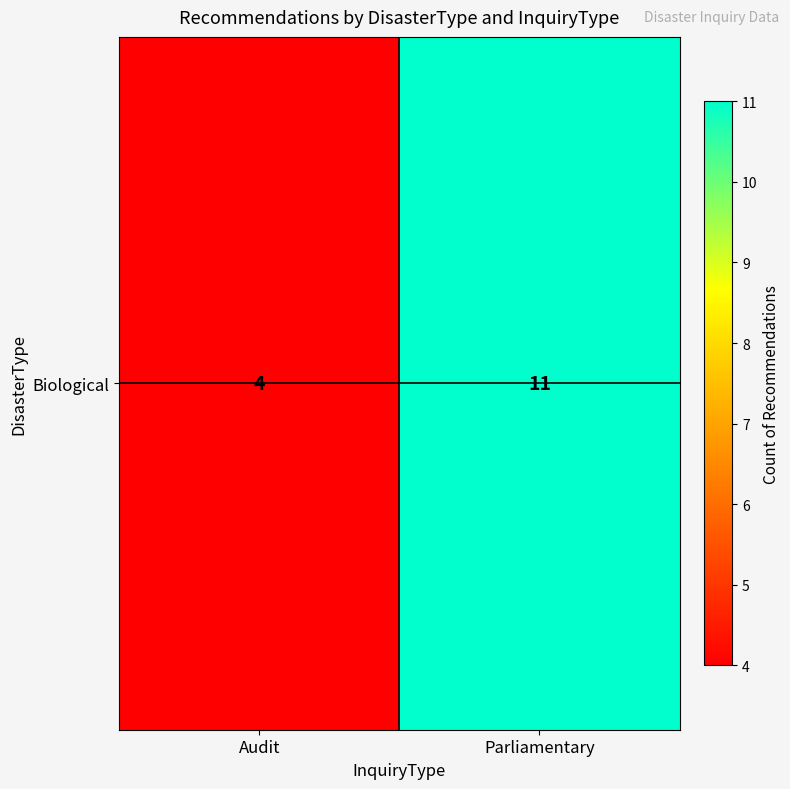

How many data points are less than 11?

1